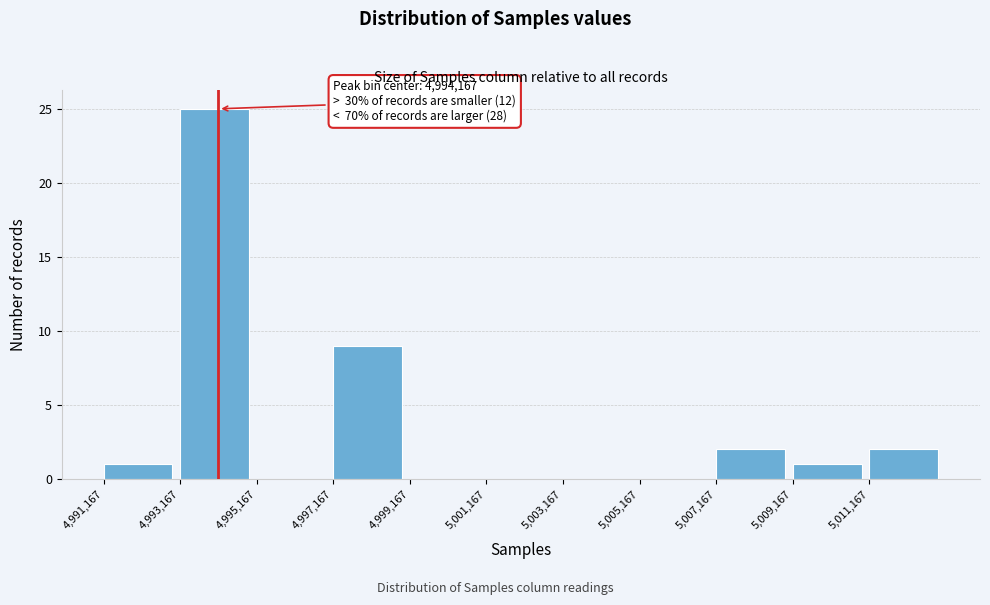

Over which range of the x-axis is the bar tallest?

4993200 to 4995200